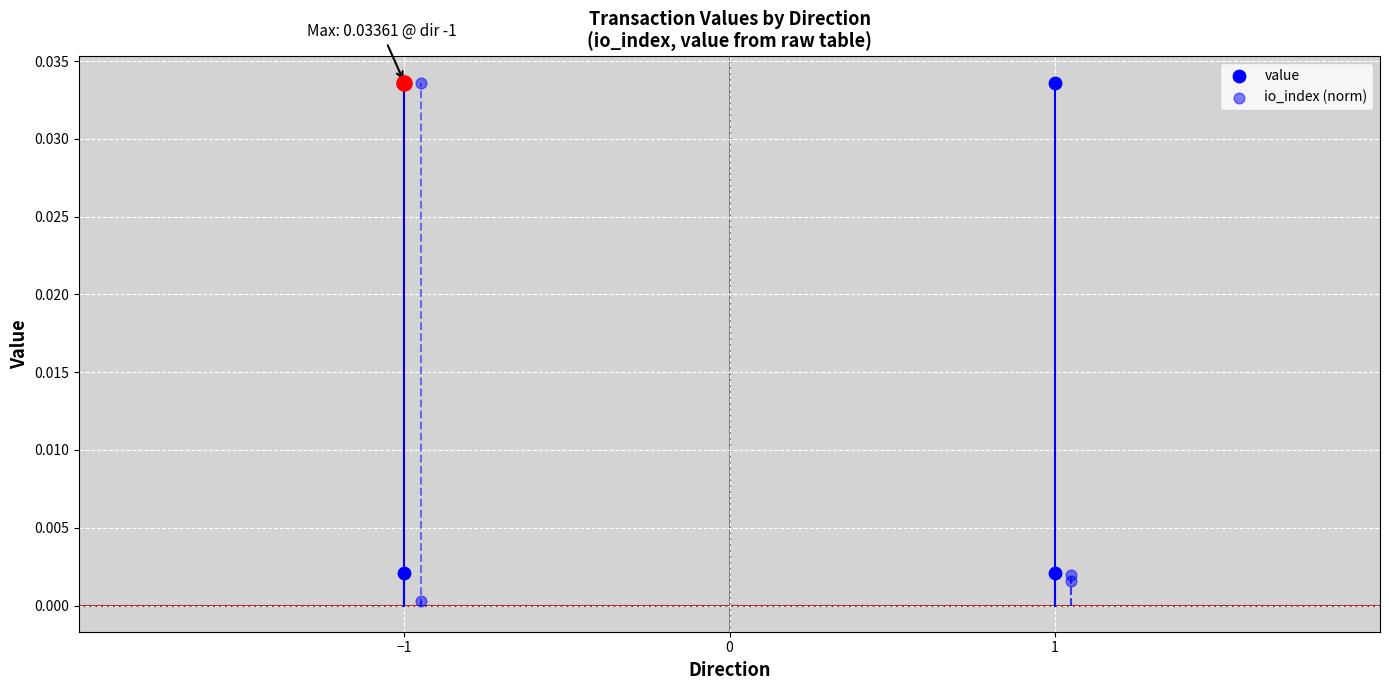

What are all the series names shown in the legend?

value, io_index (norm)